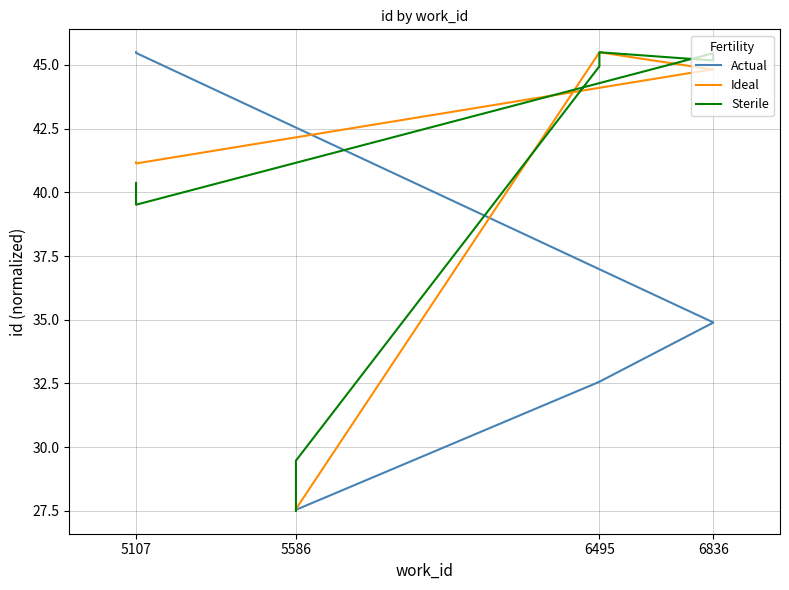

Reading right to left, what are all the values shown in this chart?

Actual: 45.5	45.5	45.5	34.9	34.9	32.6	32.6	27.5	27.5	27.5
Ideal: 41.2	41.2	41.1	44.8	44.8	45.5	45.5	27.6	27.6	27.5
Sterile: 40.4	39.8	39.5	45.5	45.2	45.5	44.9	29.5	28.9	27.5